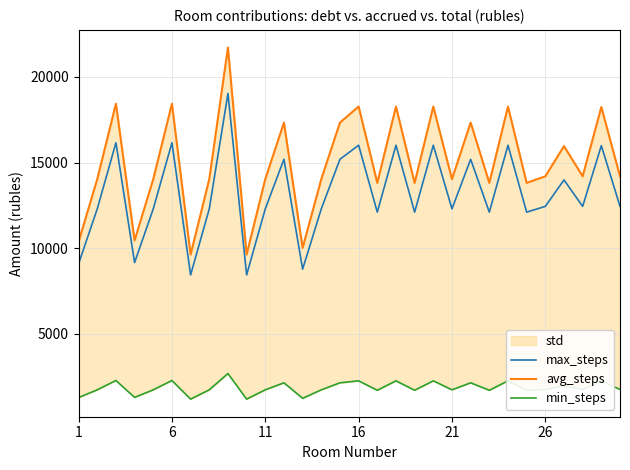

What is the maximum value for min_steps?

2685.2